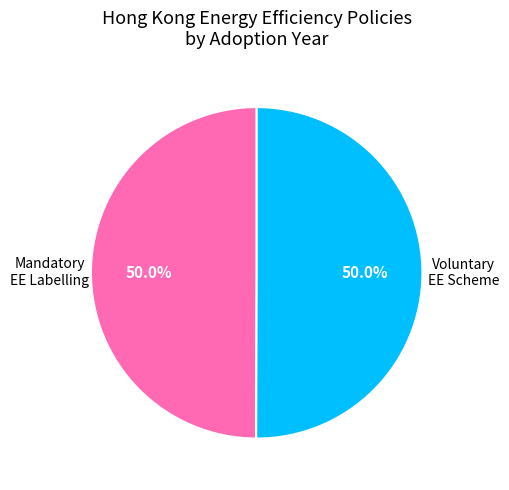

How many segments does this pie chart have?

2